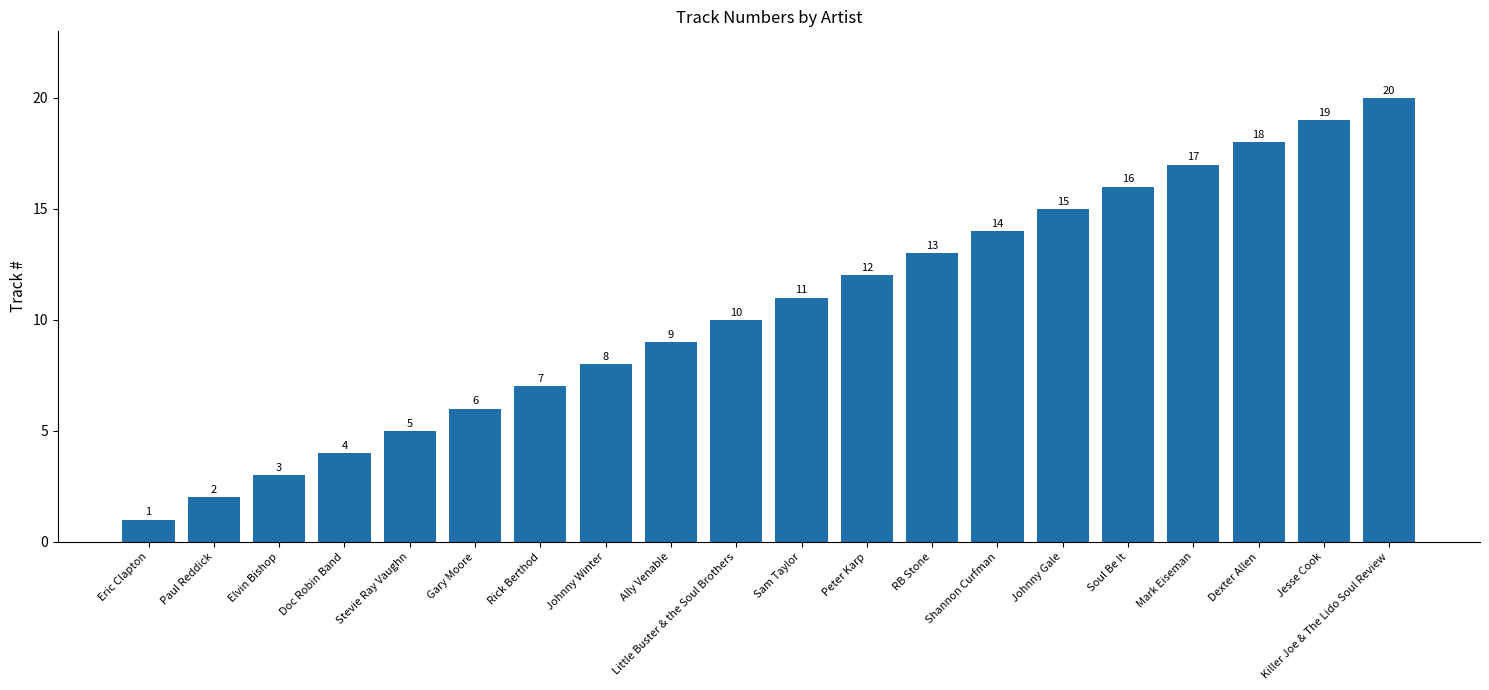

List the labels in order of value, smallest first.

Eric Clapton, Paul Reddick, Elvin Bishop, Doc Robin Band, Stevie Ray Vaughn, Gary Moore, Rick Berthod, Johnny Winter, Ally Venable, Little Buster & the Soul Brothers, Sam Taylor, Peter Karp, RB Stone, Shannon Curfman, Johnny Gale, Soul Be It, Mark Eiseman, Dexter Allen, Jesse Cook, Killer Joe & The Lido Soul Review